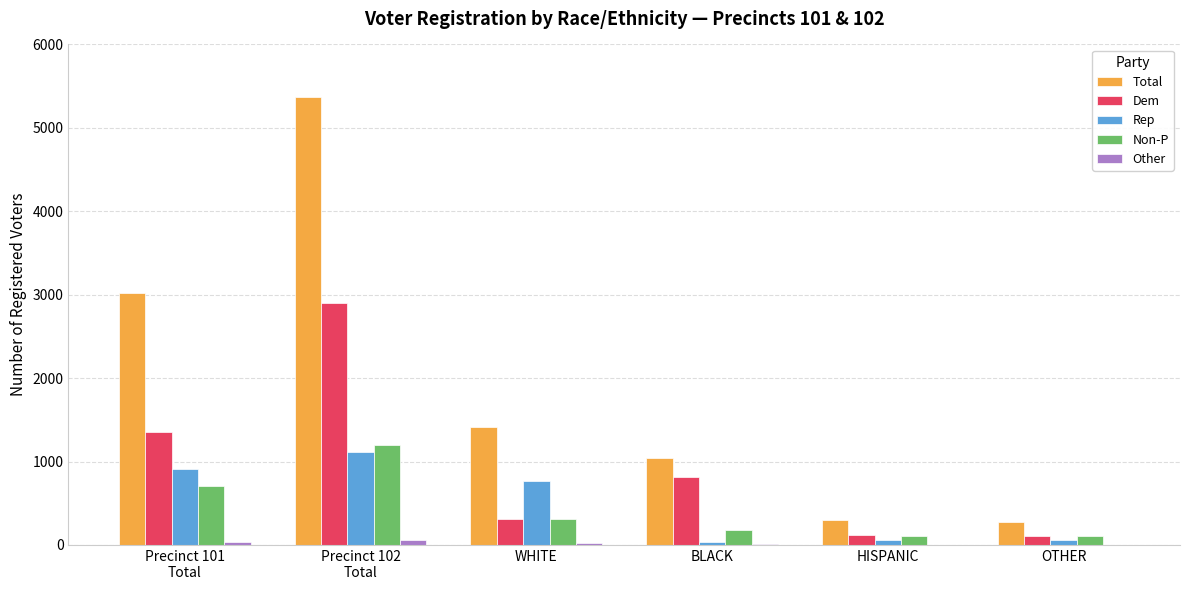

What is the sum of all Dem values?

5615